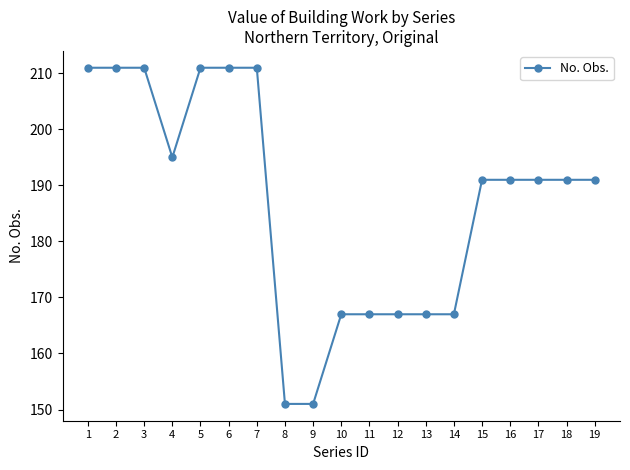

Between 13 and 7, which is larger?

7